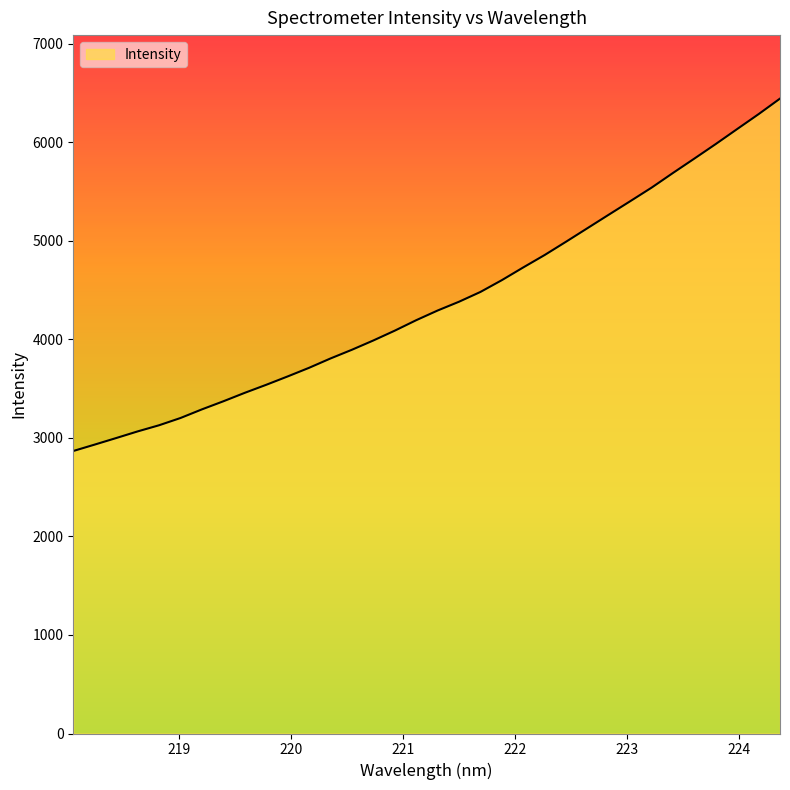

What is the difference between the maximum and minimum values?

3575.1